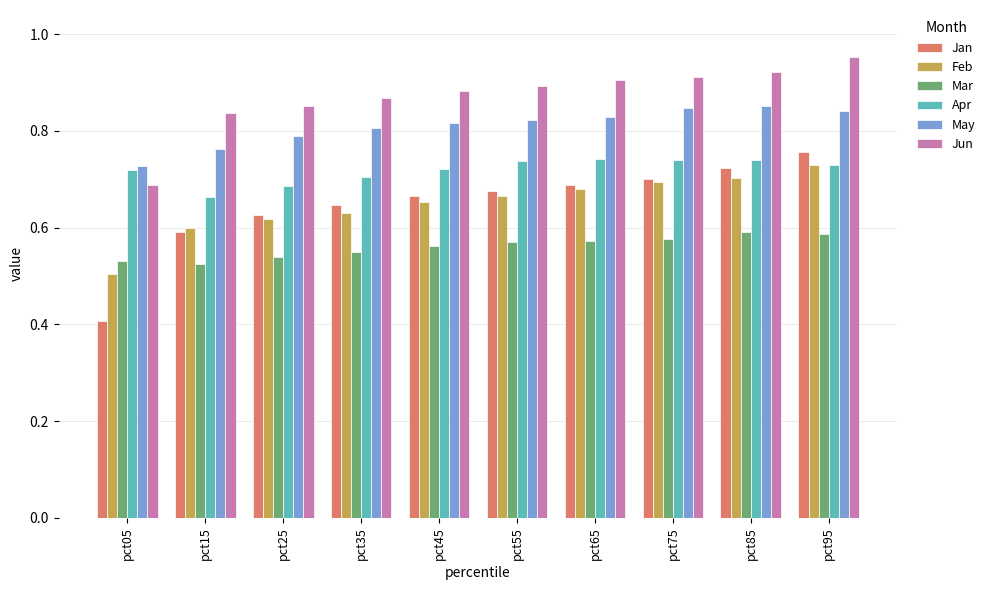

List the series in order of their peak value, lowest first.

Mar, Feb, Apr, Jan, May, Jun